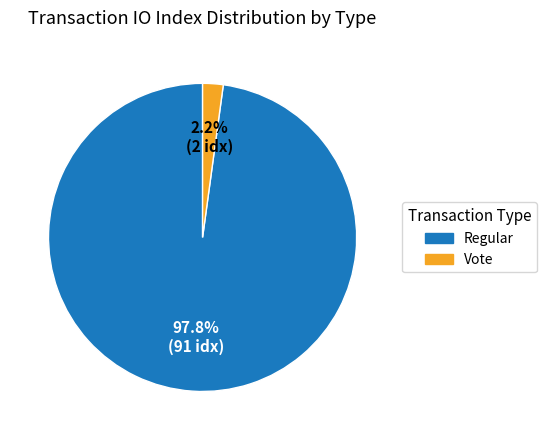

To the nearest percent, what portion does Regular represent?

98%